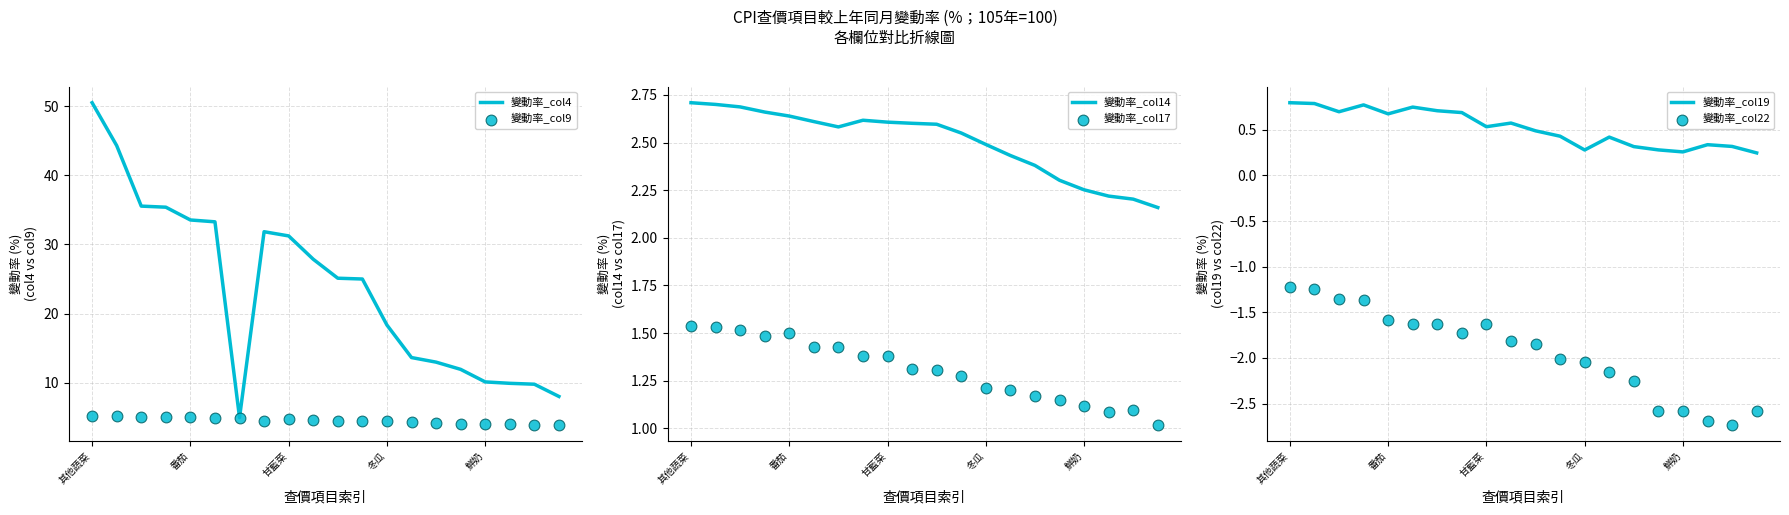

What are all the series names shown in the legend?

變動率_col4, 變動率_col9, 變動率_col14, 變動率_col17, 變動率_col19, 變動率_col22